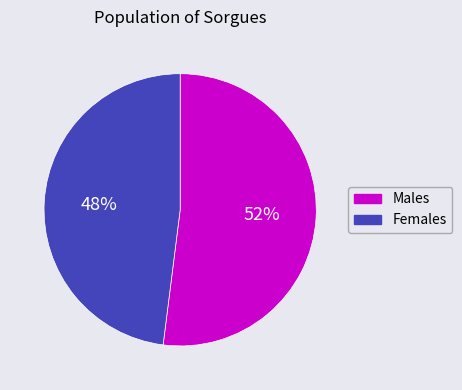

To the nearest percent, what is the average slice percentage?

50%